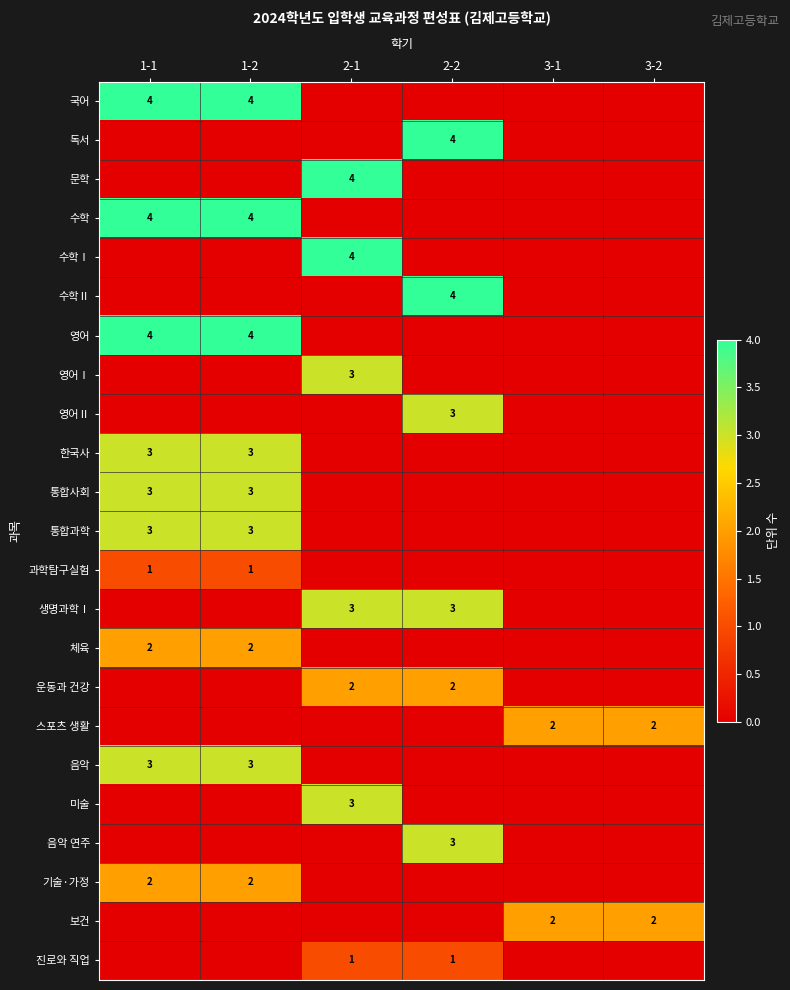

Which label corresponds to the smallest value in the chart?

2-1